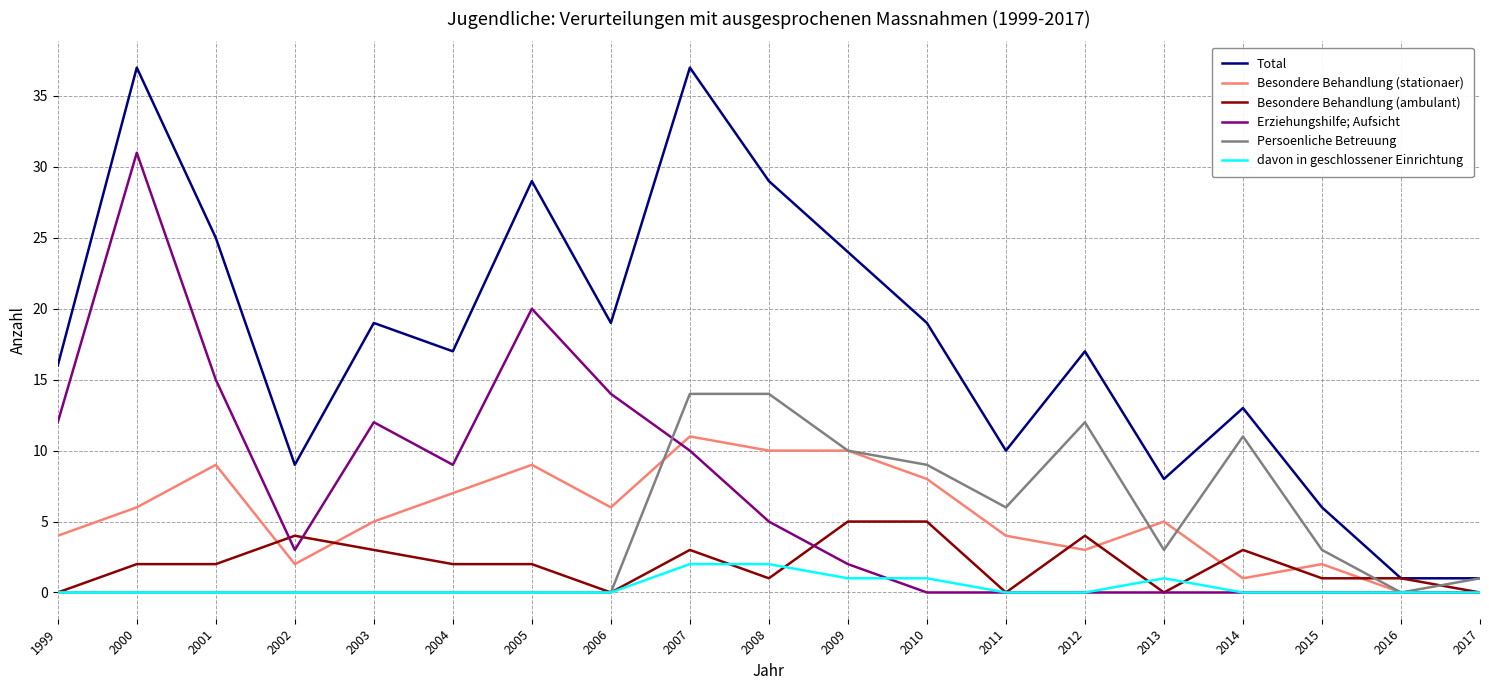

The Erziehungshilfe; Aufsicht series shows 9 at 2004. True or false?

True